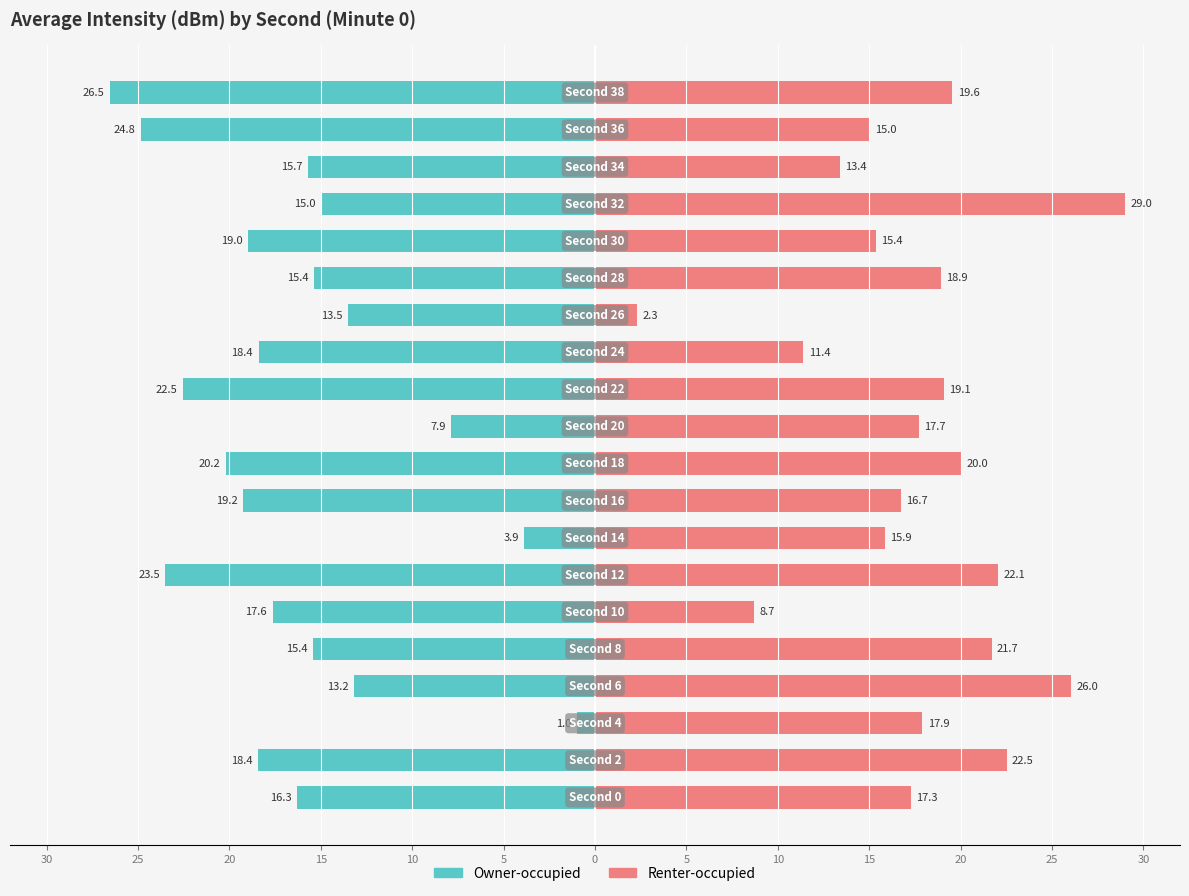

Which series has the widest spread of values?

Renter-occupied